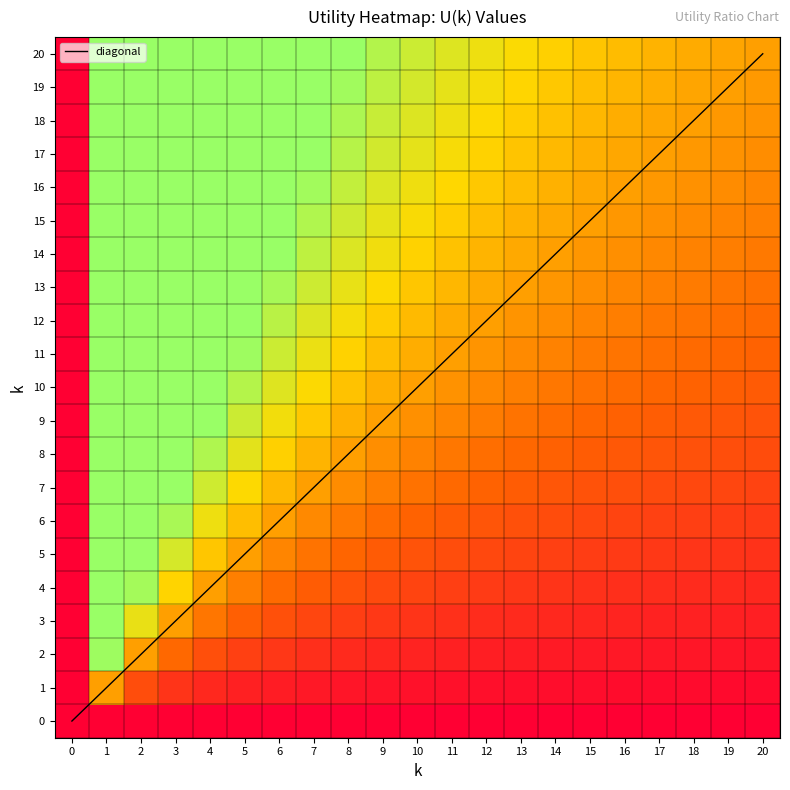

At how many categories does at least one series exceed 2?

20